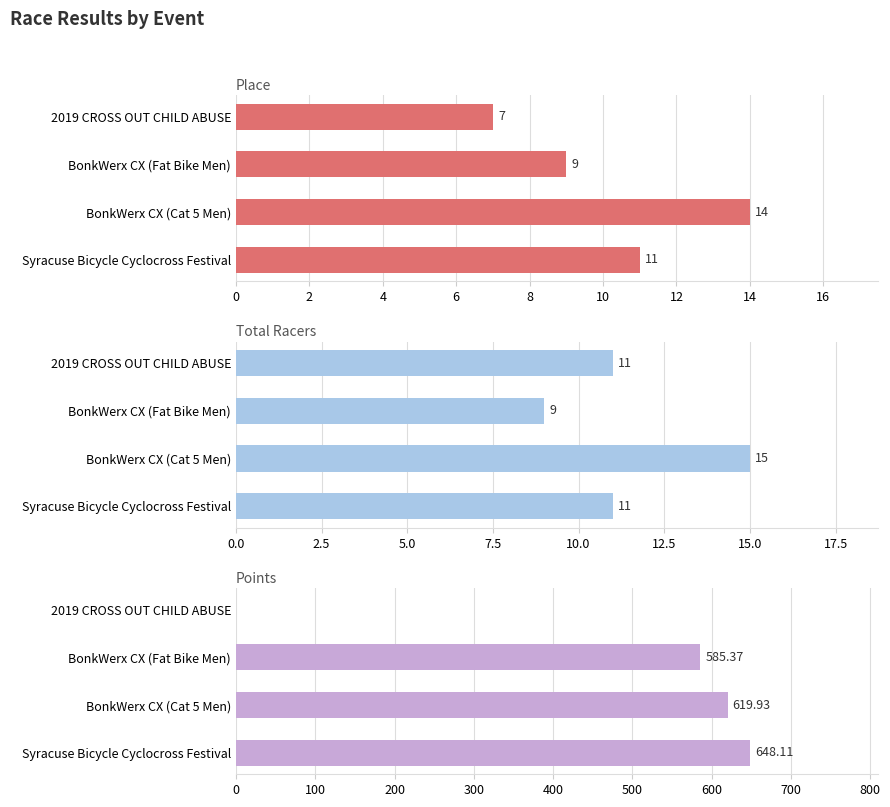

Are the bars grouped side by side (vs. stacked)?

Yes